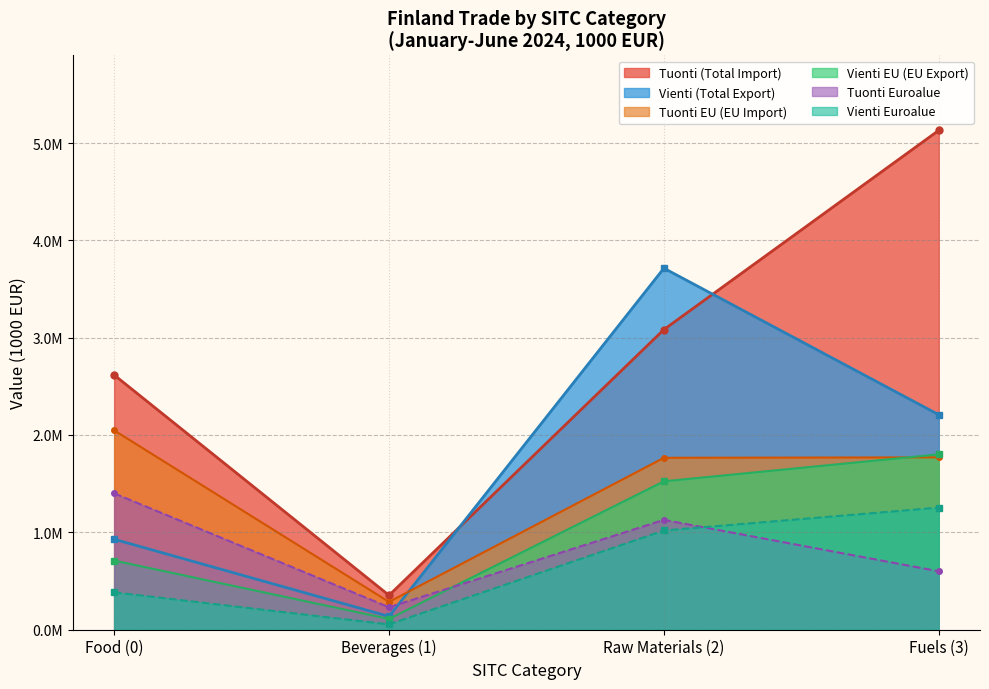

What are all the series names shown in the legend?

Tuonti (Total Import), Vienti (Total Export), Tuonti EU (EU Import), Vienti EU (EU Export), Tuonti Euroalue, Vienti Euroalue